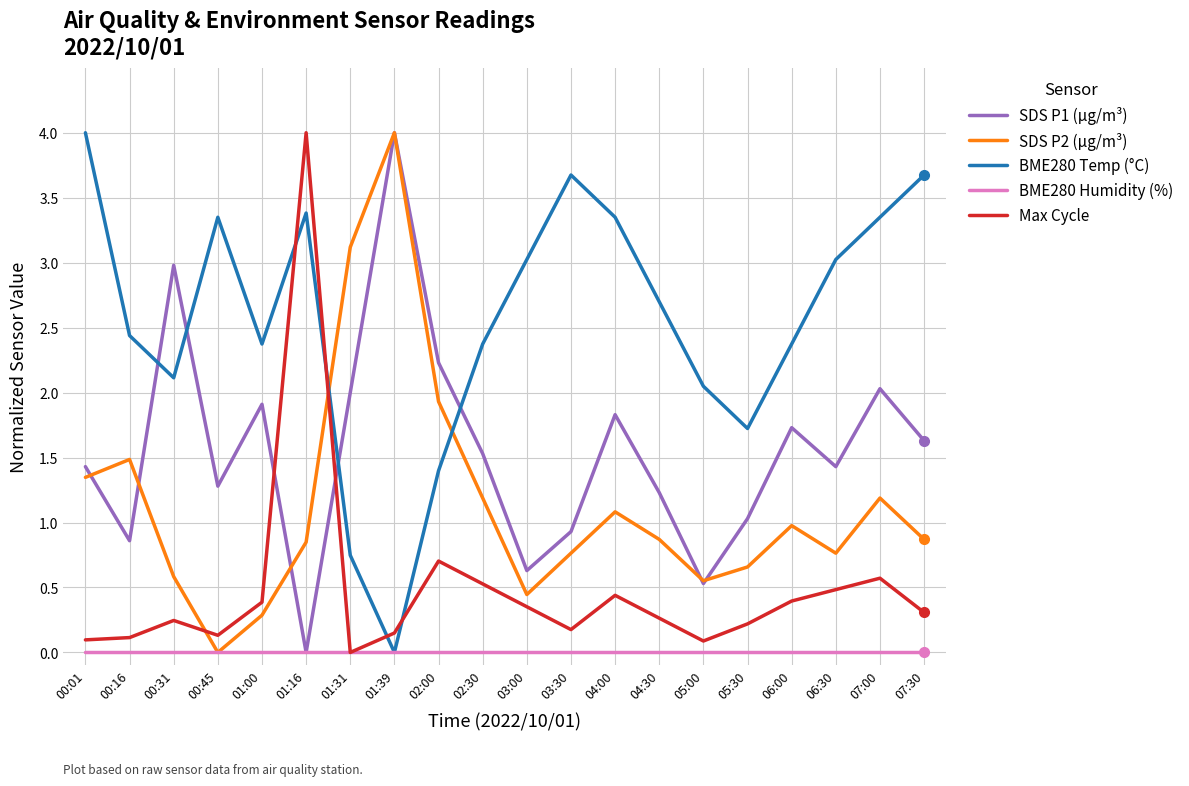

Rank the series by their average value, from highest to lowest.

BME280 Temp (°C), SDS P1 (µg/m³), SDS P2 (µg/m³), Max Cycle, BME280 Humidity (%)